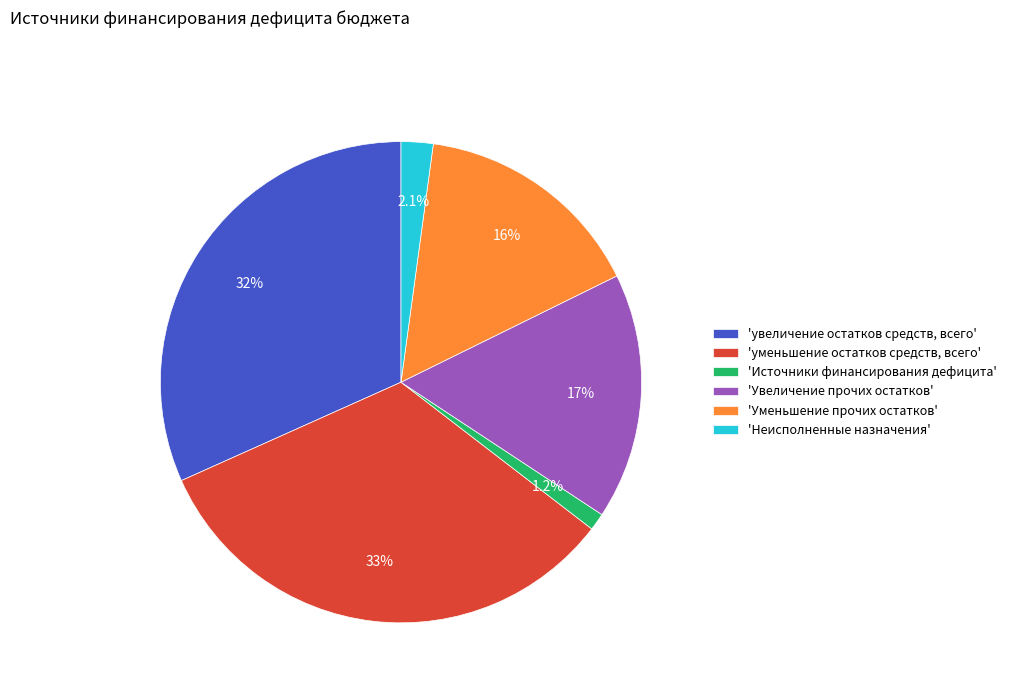

How many segments does this pie chart have?

6